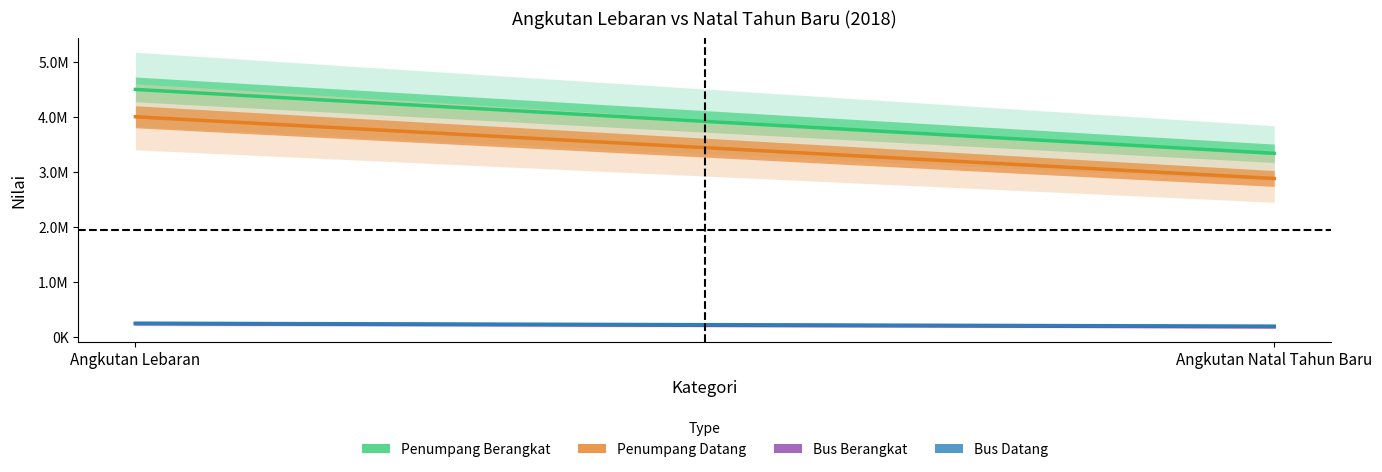

What is the label of the 2nd point from the left?

Angkutan Natal Tahun Baru